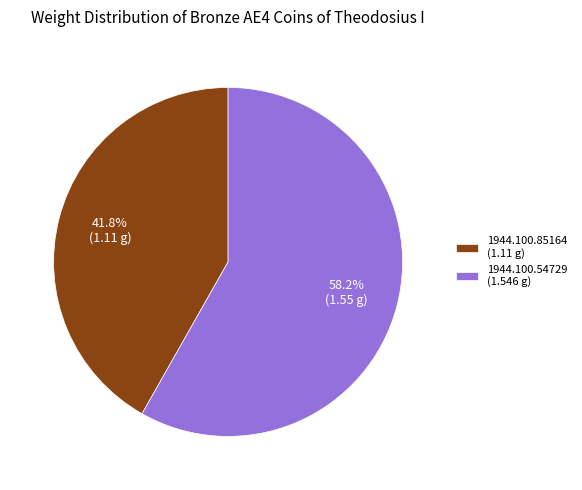

To the nearest percent, what is the combined percentage of 1944.100.54729 and 1944.100.85164?

100%